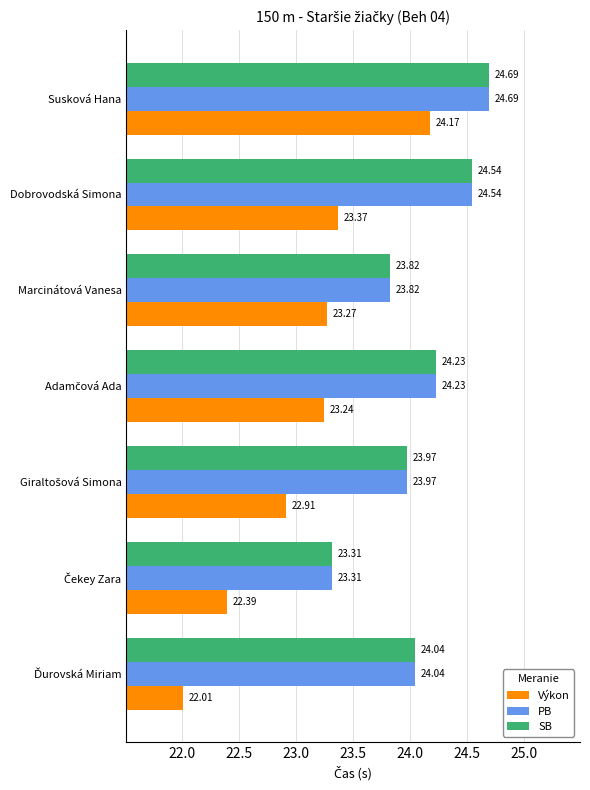

What is the difference between the maximum and minimum values in the PB series?

1.4